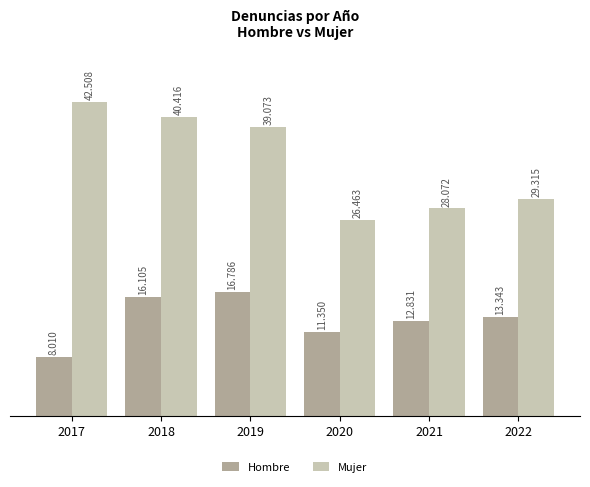

Reading left to right, extract all data points from this chart.

Hombre: 2017=8010	2018=16105	2019=16786	2020=11350	2021=12831	2022=13343
Mujer: 2017=42508	2018=40416	2019=39073	2020=26463	2021=28072	2022=29315